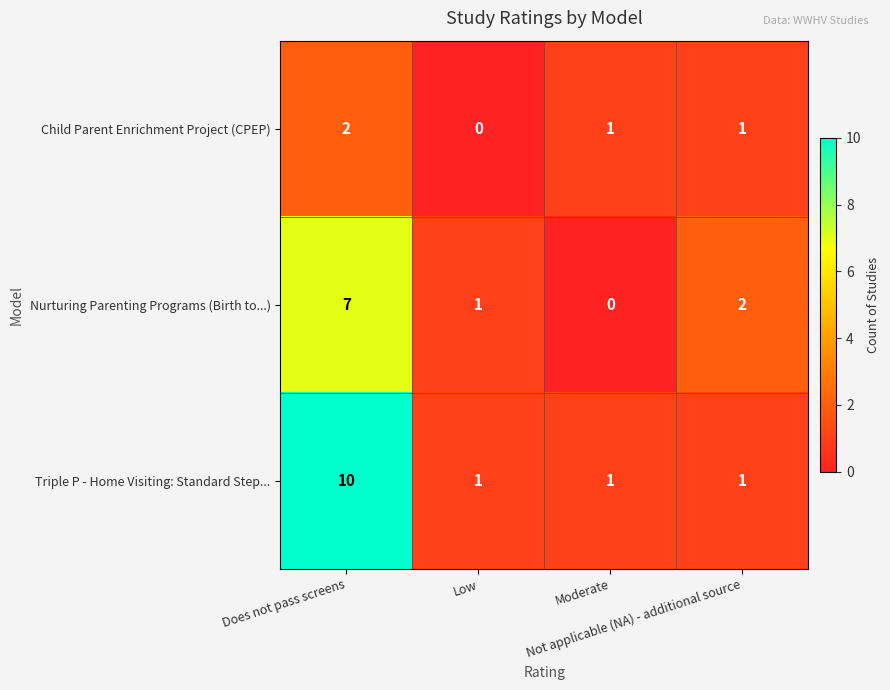

What is the difference between the highest and lowest values at Not applicable (NA) - additional source?

1